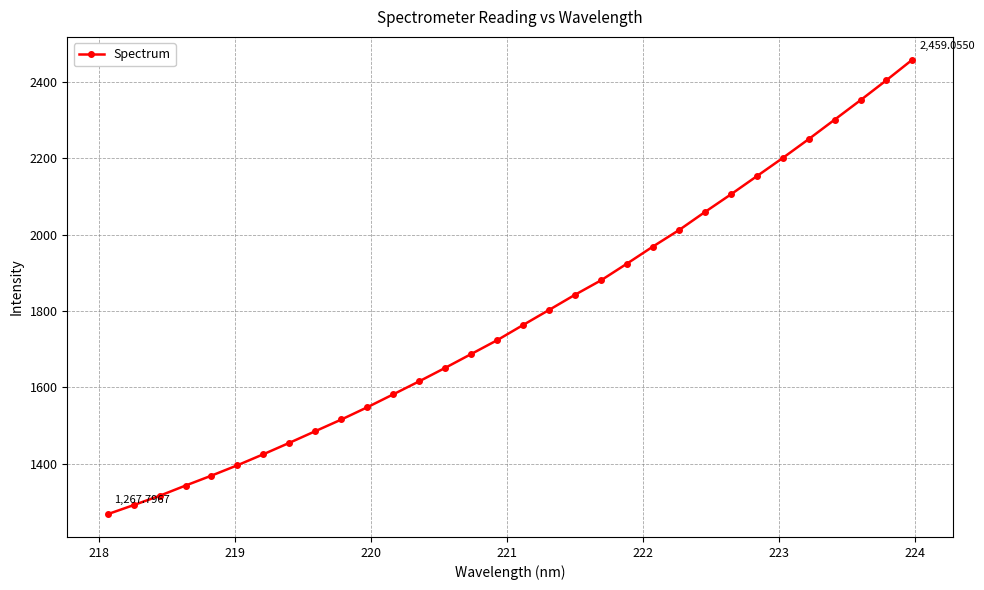

What is the maximum value shown in the chart?

2459.1